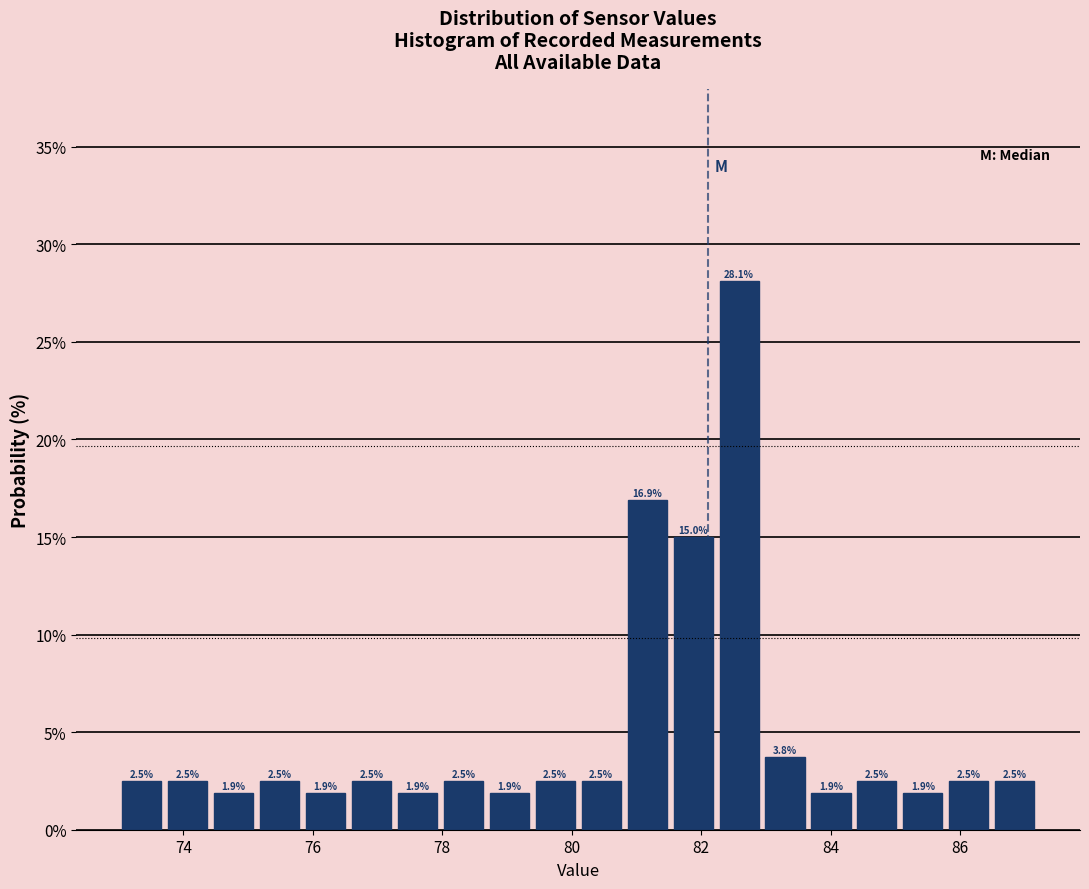

Read against the x-axis, roughly where is the centre of the tallest bar?

82.6